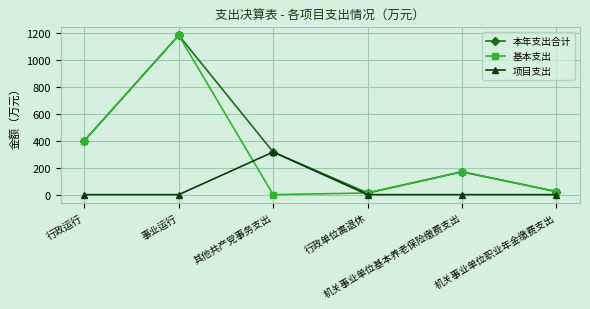

Reading left to right, transcribe all the data shown in this chart.

本年支出合计: 行政运行=401.2	事业运行=1185.6	其他共产党事务支出=317.3	行政单位离退休=12.4	机关事业单位基本养老保险缴费支出=169.9	机关事业单位职业年金缴费支出=22.9
基本支出: 行政运行=401.2	事业运行=1185.6	其他共产党事务支出=0.0	行政单位离退休=12.4	机关事业单位基本养老保险缴费支出=169.9	机关事业单位职业年金缴费支出=22.9
项目支出: 行政运行=0.0	事业运行=0.0	其他共产党事务支出=317.3	行政单位离退休=0.0	机关事业单位基本养老保险缴费支出=0.0	机关事业单位职业年金缴费支出=0.0